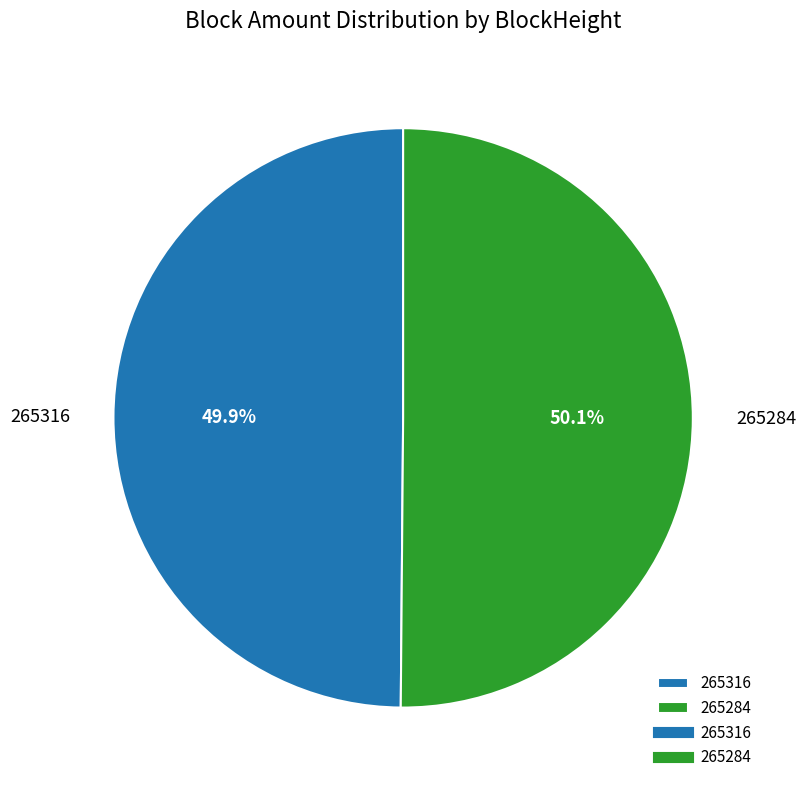

To the nearest percent, what portion does 265316 represent?

50%